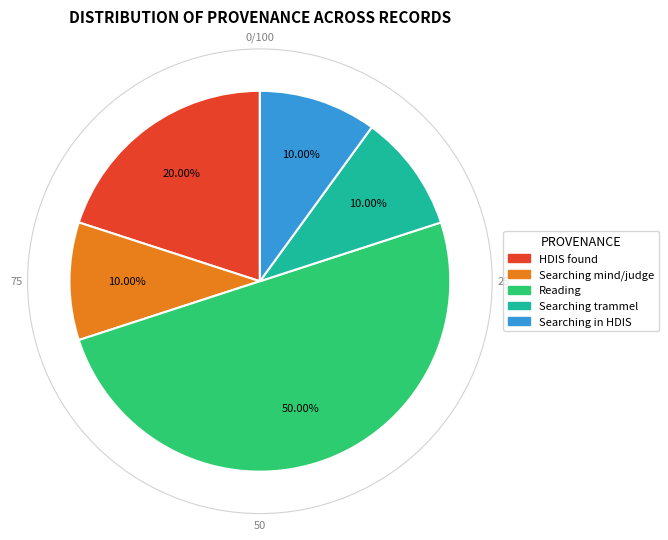

What is the ratio of the value at Reading to the value at Searching in HDIS?

5.0